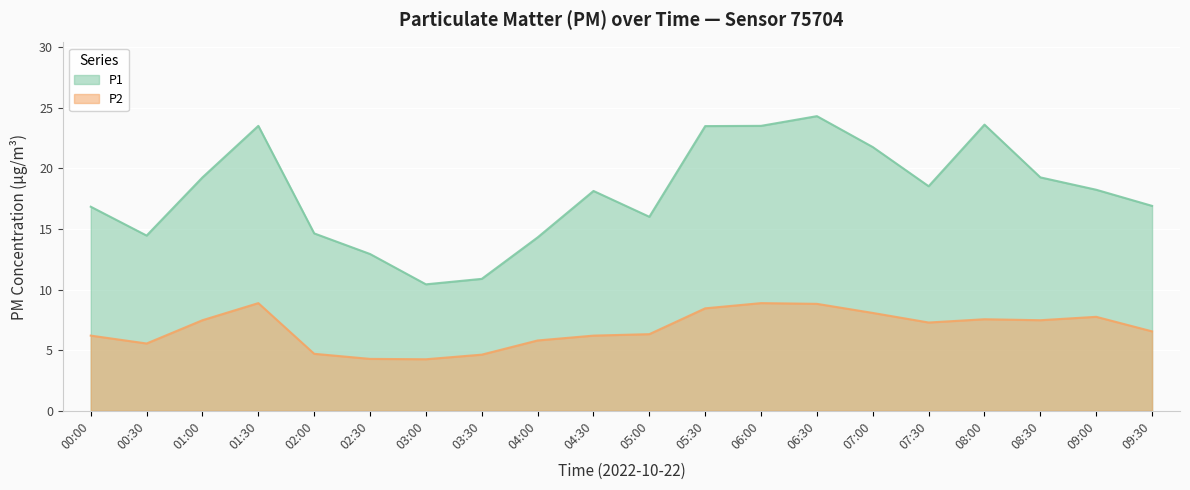

Reading left to right, extract all data points from this chart.

P1: 16.8	14.4	19.2	23.5	14.6	12.9	10.4	10.9	14.3	18.1	16.0	23.5	23.5	24.3	21.8	18.5	23.6	19.2	18.2	16.9
P2: 6.2	5.5	7.5	8.9	4.7	4.3	4.2	4.6	5.8	6.2	6.3	8.4	8.9	8.8	8.1	7.3	7.5	7.5	7.8	6.5